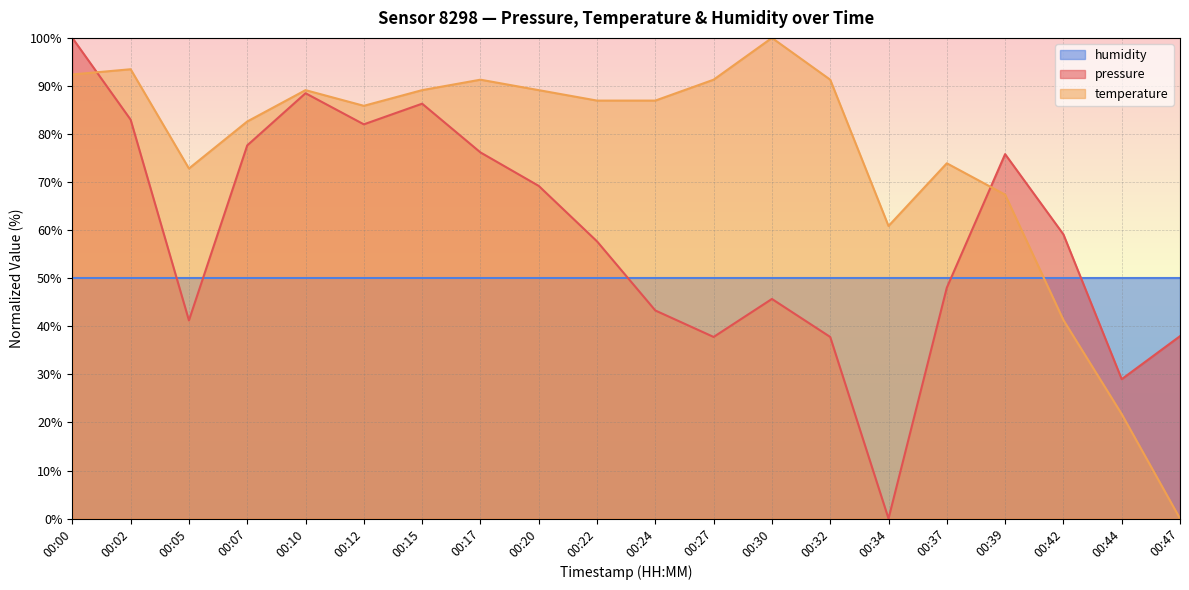

Rank the series by their average value, from highest to lowest.

temperature, pressure, humidity